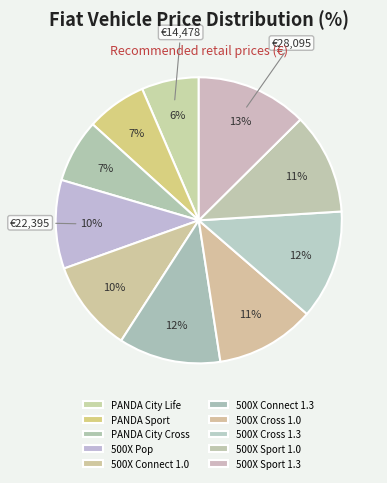

Count the number of slices in the pie.

10